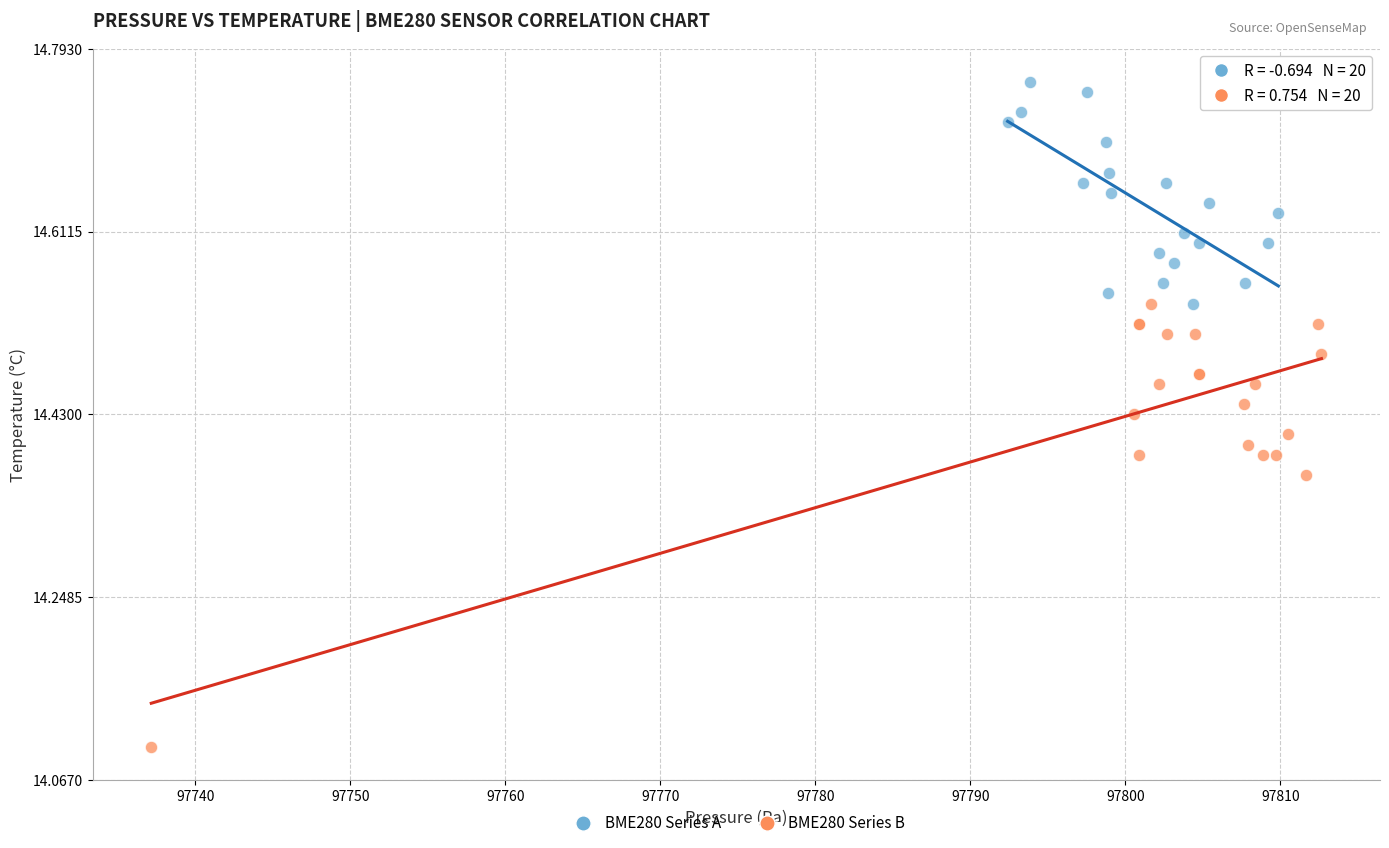

Which series contains the highest Y value?

BME280 Series A